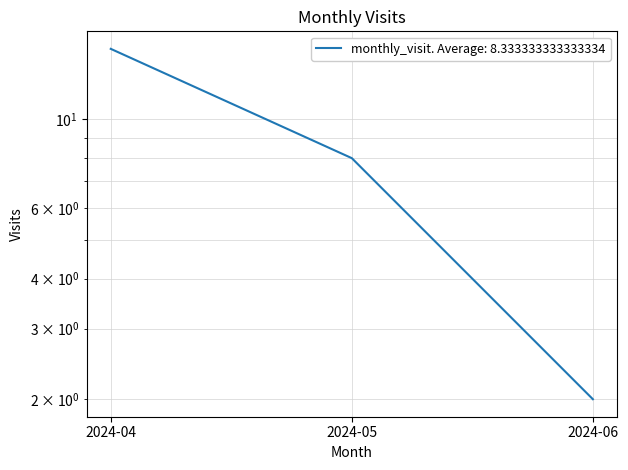

Does the chart have visible grid lines?

Yes